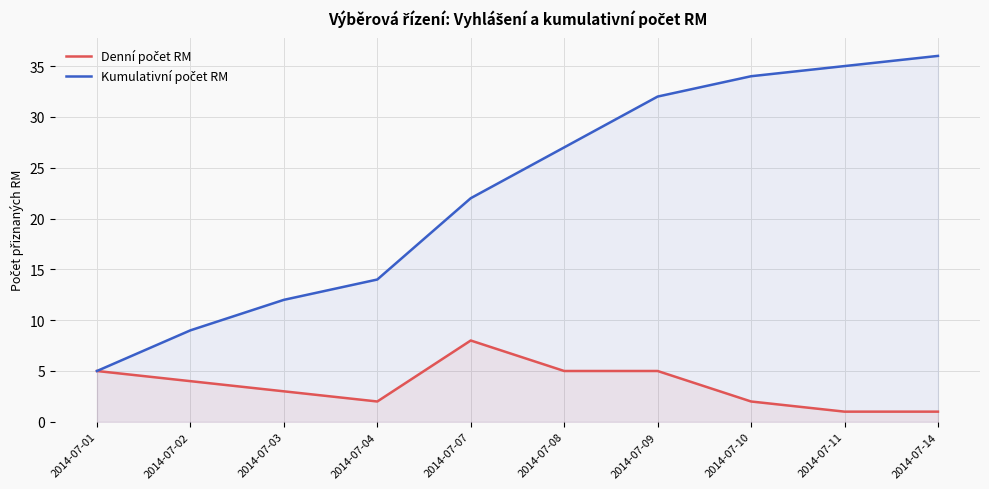

What is the sum of the Kumulativní počet RM values at 2014-07-09 and 2014-07-04?

46